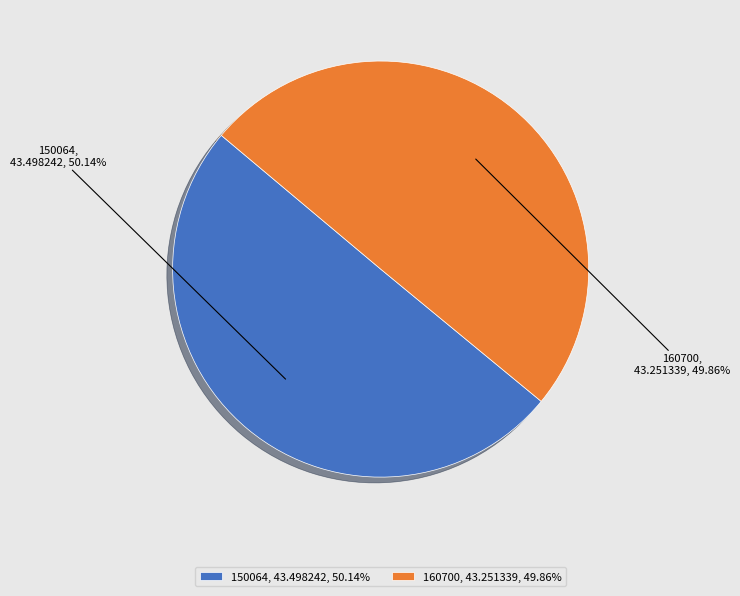

What percentage is NOT represented by 160700?

50.1%